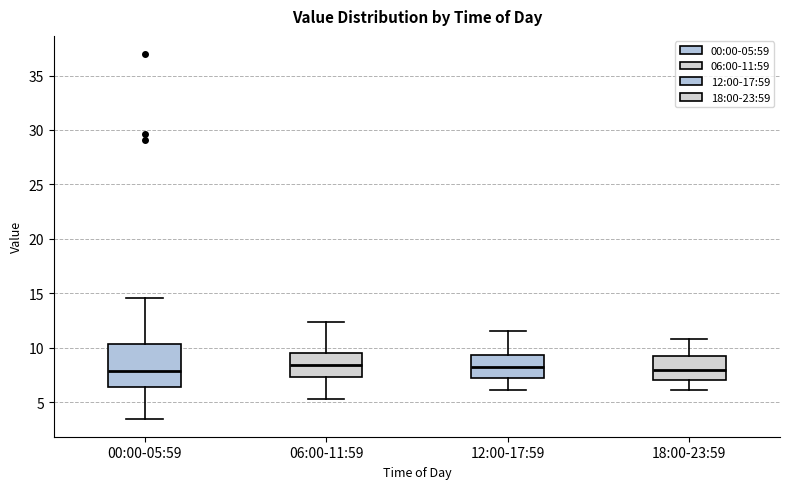

Comparing the boxes themselves (not the whiskers), which one is the tallest?

00:00-05:59